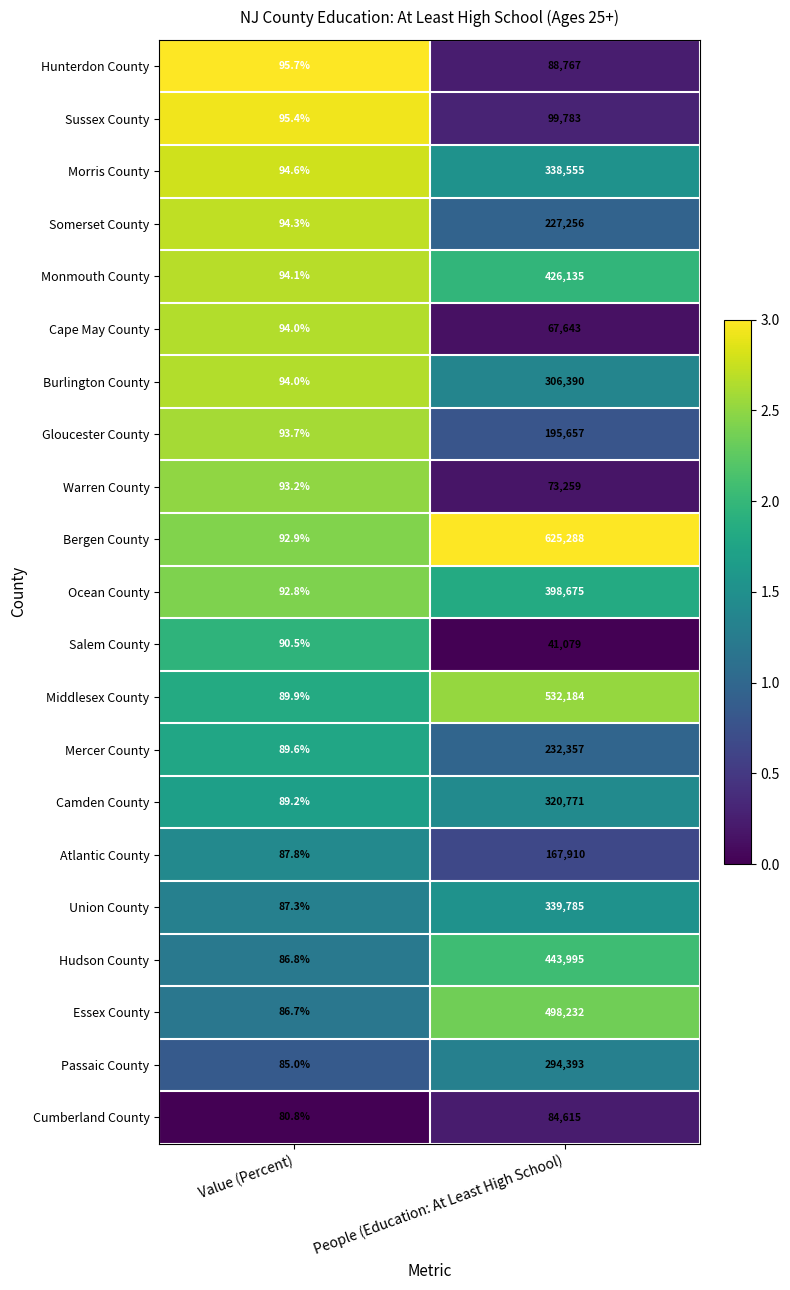

Which series has the largest total across all categories?

Bergen County